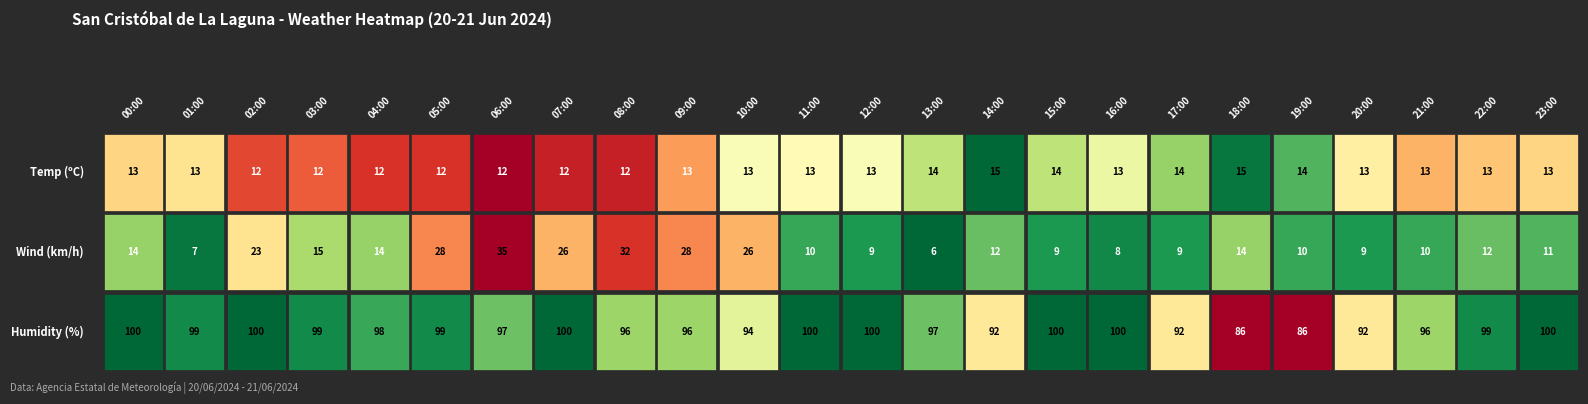

List the labels in order of 01:00 value, largest first.

2, 0, 1